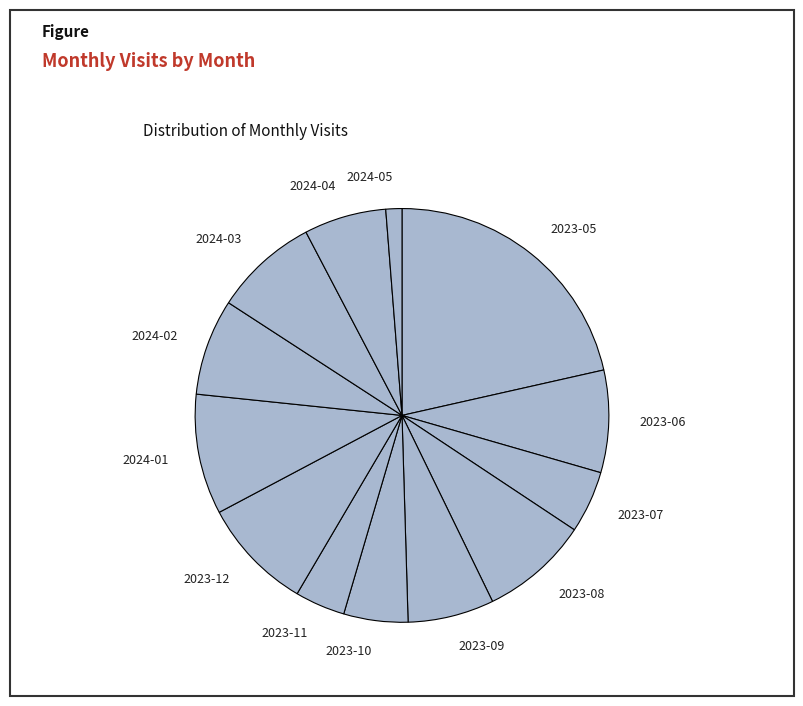

Approximately how many times larger is the value at 2023-06 compared to 2023-09?

1.2